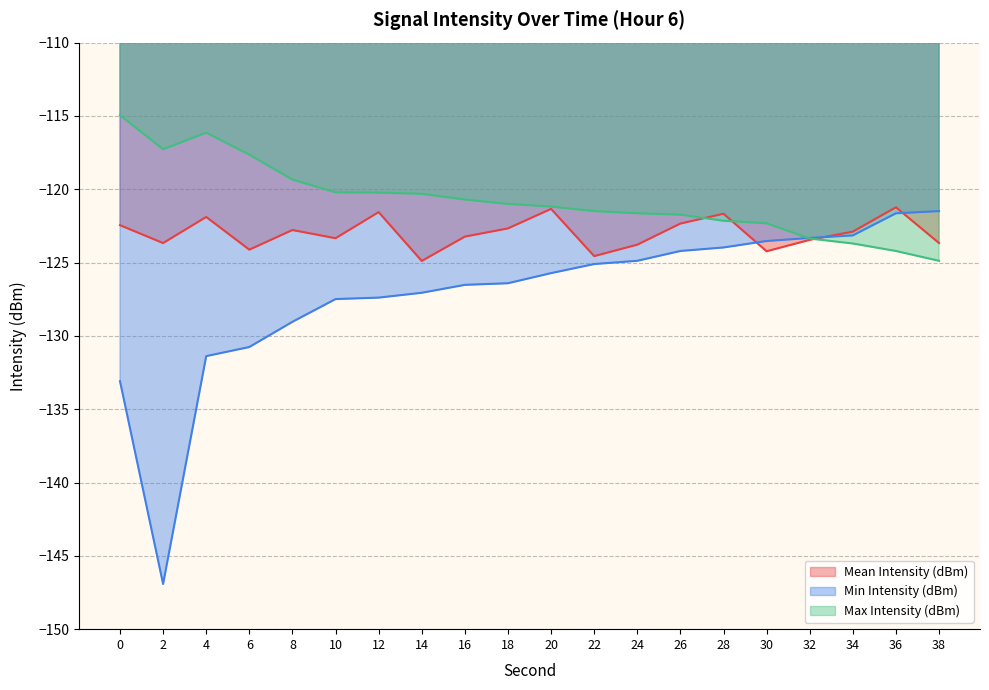

The Min Intensity (dBm) series shows -56.3 at 8. True or false?

False